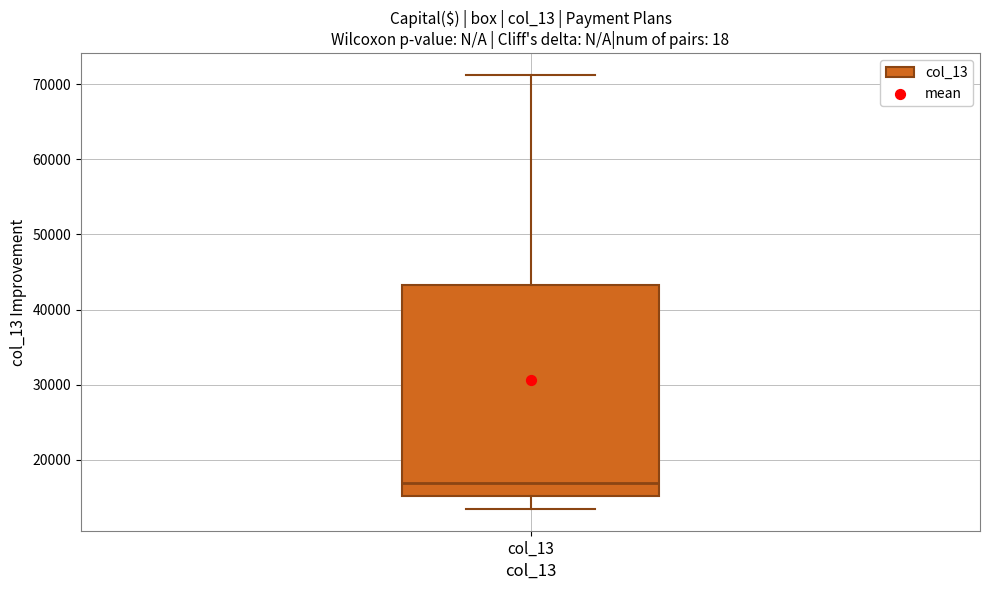

Read this box plot against the y-axis: the position of the median line, the range covered by the box, and the ends of both whiskers. The values are not printed on the chart, so give them approximately, as read against the axis.

median 17000, box 15000 to 43000, whiskers 13000 to 71000